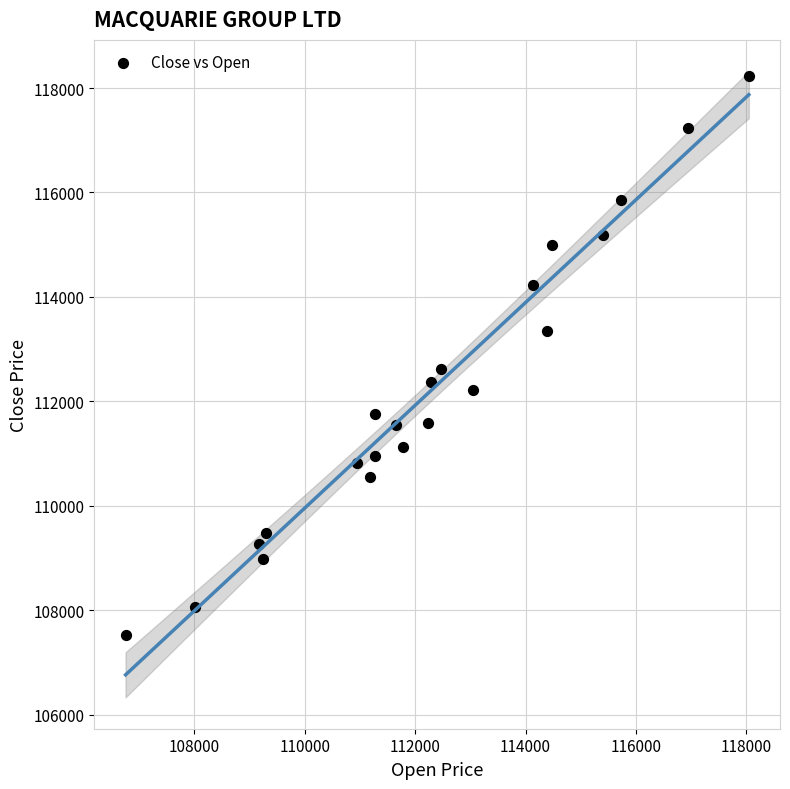

What Y value in the scatter plot is closest to 112877?

112625